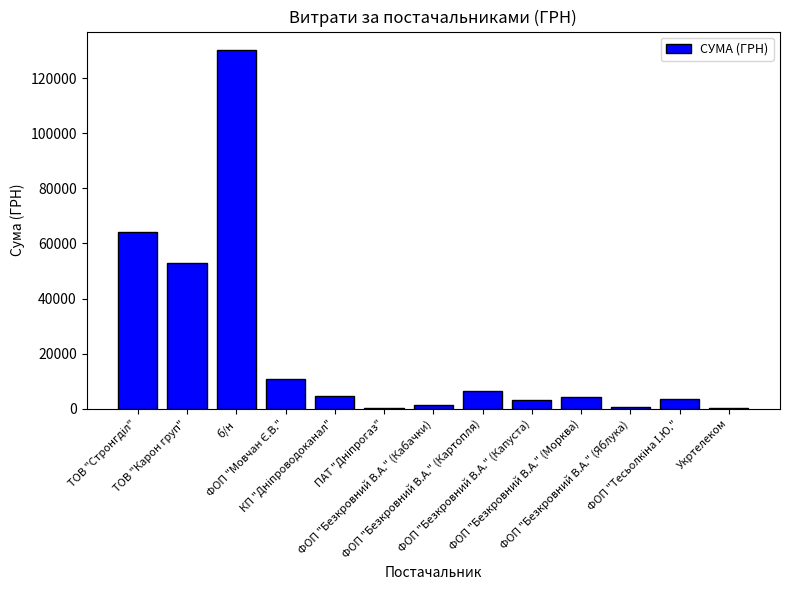

What is the greatest value displayed?

130379.7